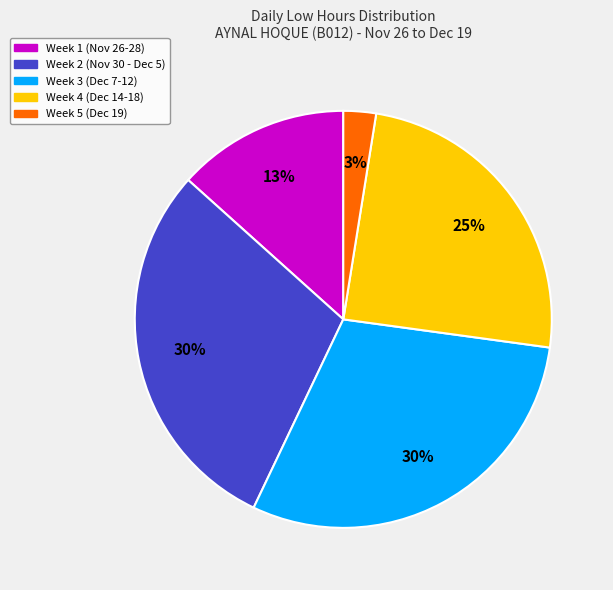

To the nearest percent, what is the average slice percentage?

20%